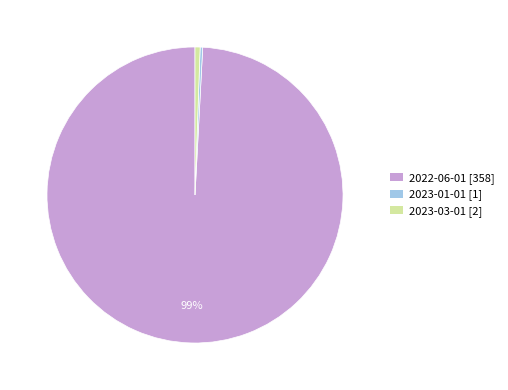

Is the sum of 2022-06-01 and 2023-03-01 greater than half?

Yes